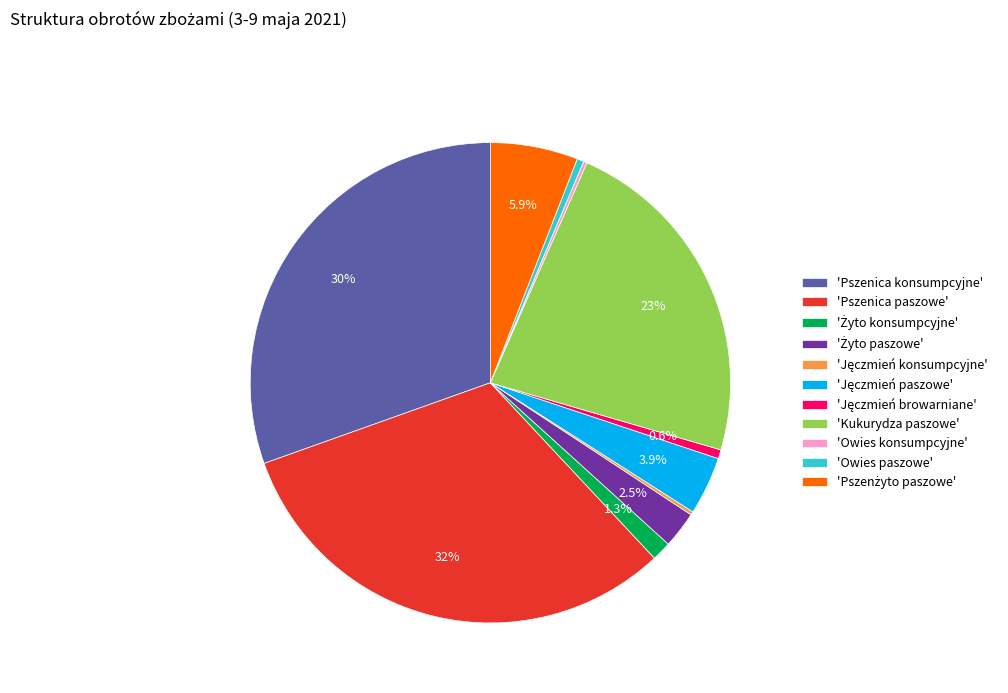

What is the largest slice in the pie chart?

'Pszenica paszowe'